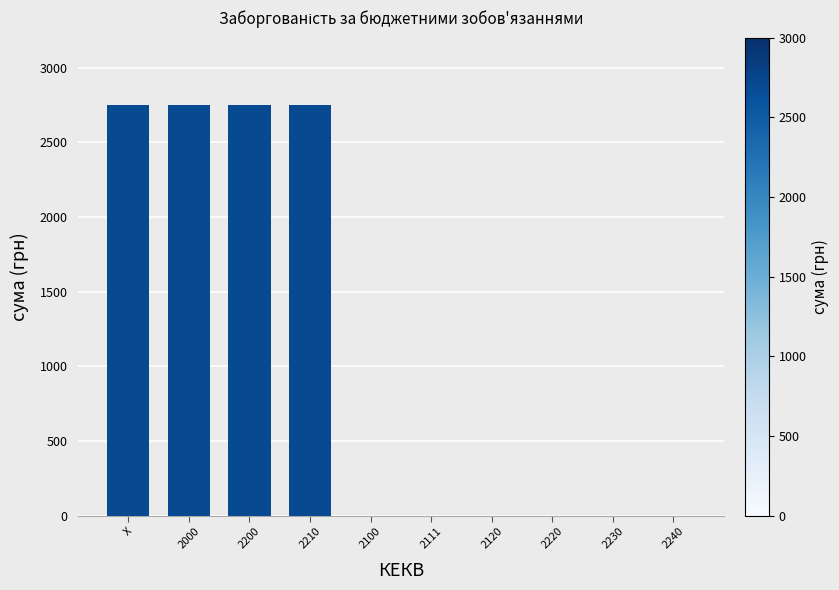

What is the change in value from 2210 to 2120?

-2748